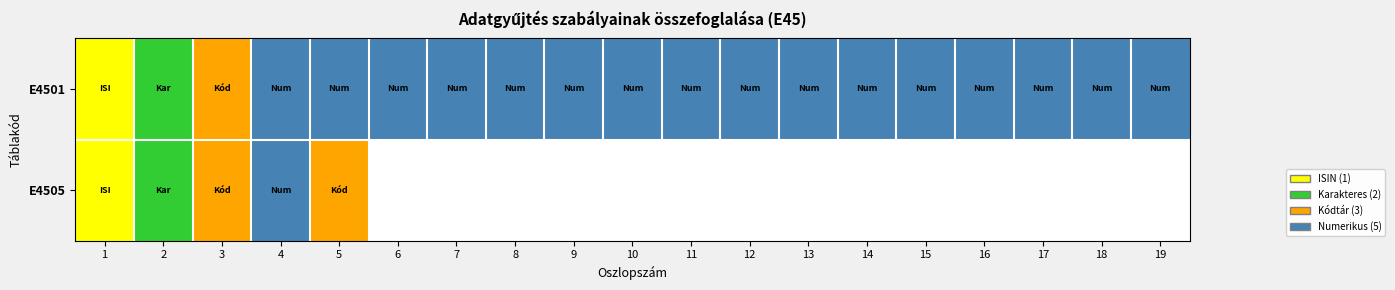

True or false: E4501 has a value of 4.3 at 3.

False